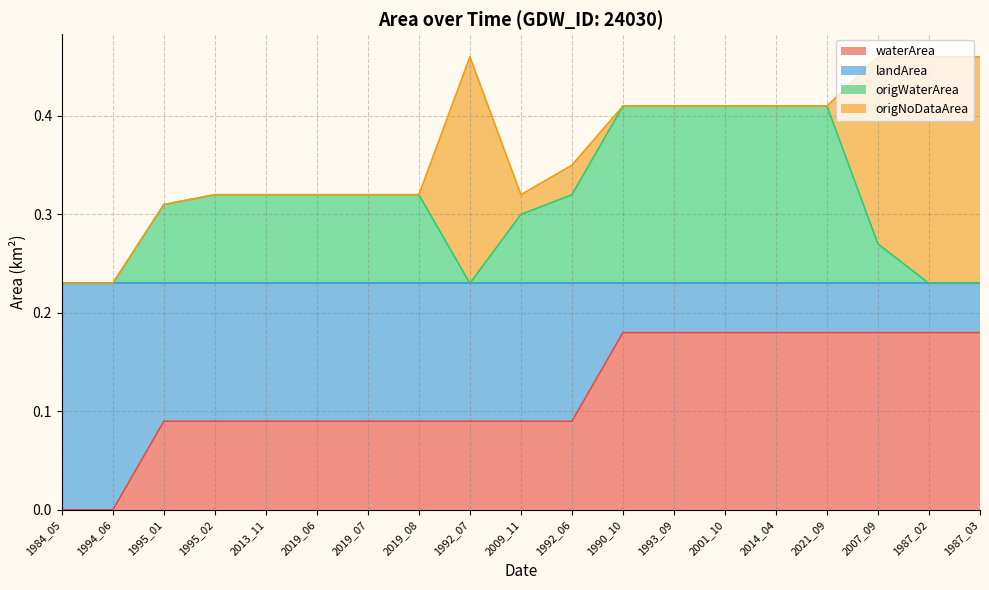

True or false: waterArea and origWaterArea cross at least once.

False